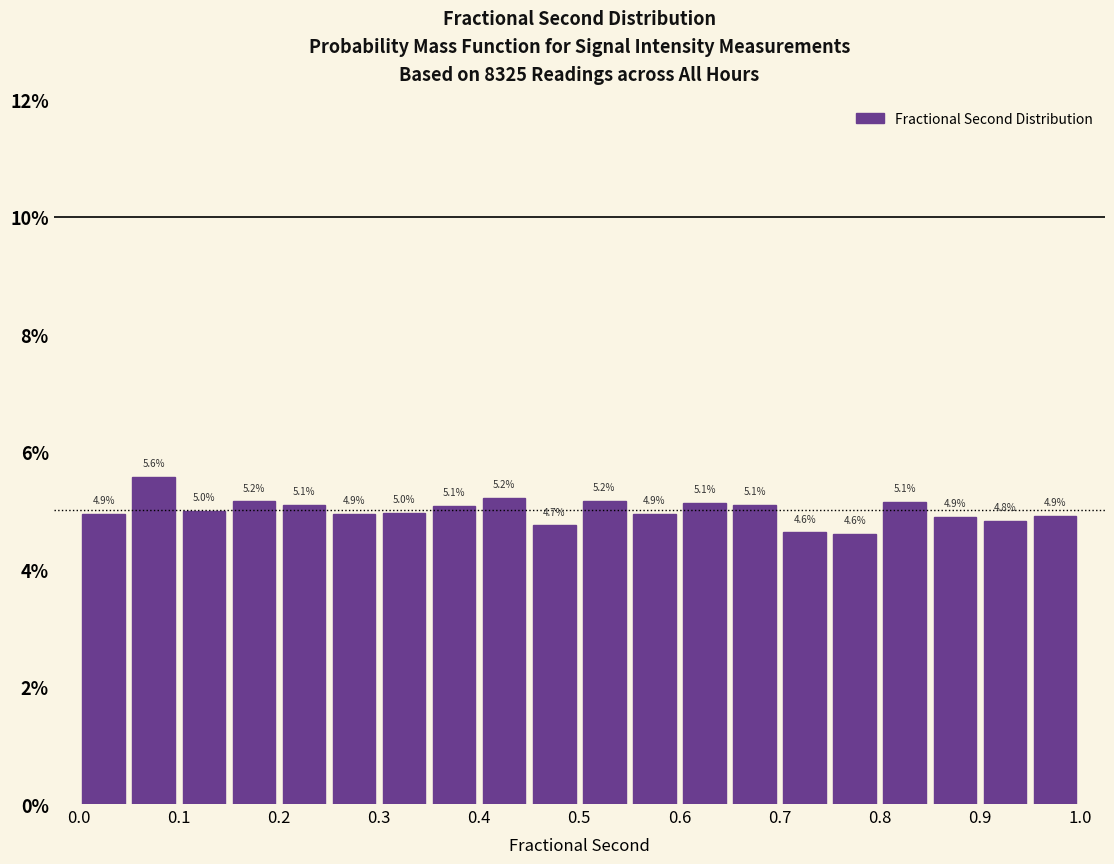

Reading left to right, list every bar in this chart as the range it spans on the x-axis followed by its height.

0.00 to 0.05: 4.9
0.05 to 0.10: 5.6
0.10 to 0.15: 5.0
0.15 to 0.20: 5.2
0.20 to 0.25: 5.1
0.25 to 0.30: 4.9
0.30 to 0.35: 5.0
0.35 to 0.40: 5.1
0.40 to 0.45: 5.2
0.45 to 0.50: 4.7
0.50 to 0.55: 5.2
0.55 to 0.60: 4.9
0.60 to 0.65: 5.1
0.65 to 0.70: 5.1
0.70 to 0.75: 4.6
0.75 to 0.80: 4.6
0.80 to 0.85: 5.1
0.85 to 0.90: 4.9
0.90 to 0.95: 4.8
0.95 to 1.00: 4.9